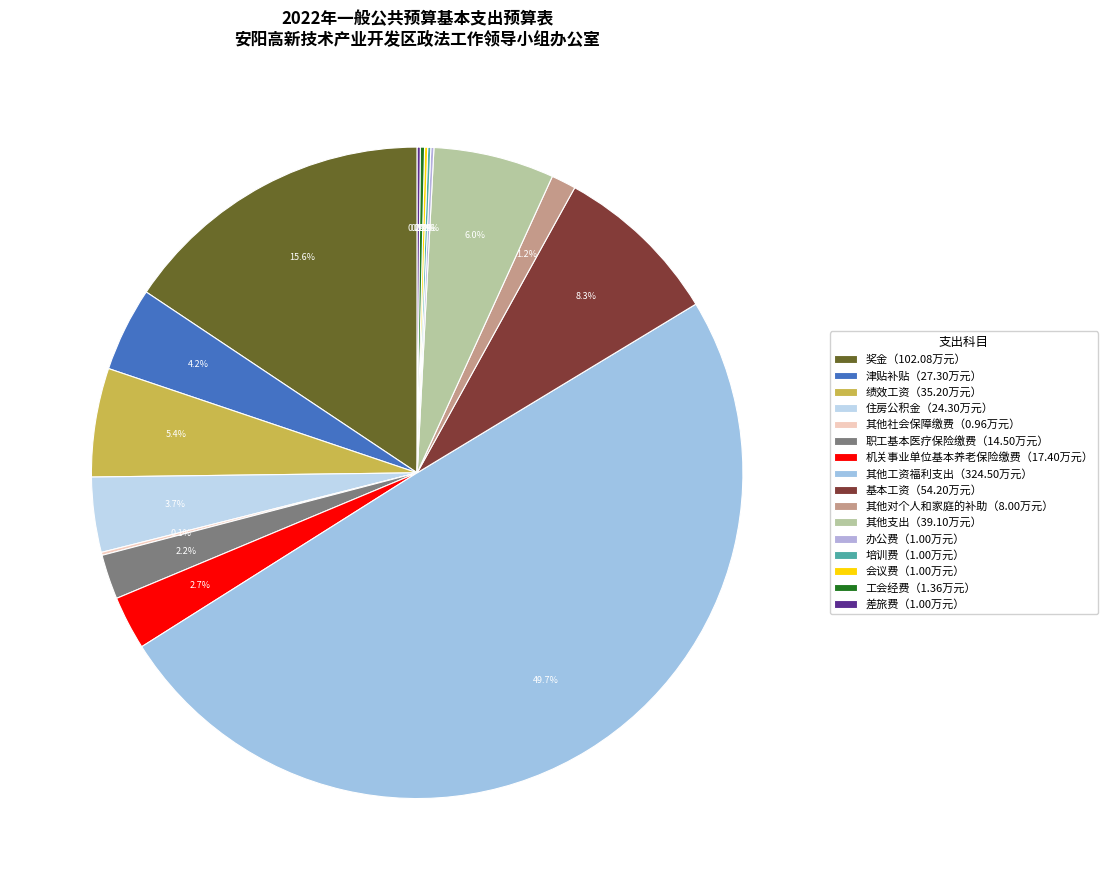

Is there a majority slice in this chart?

No